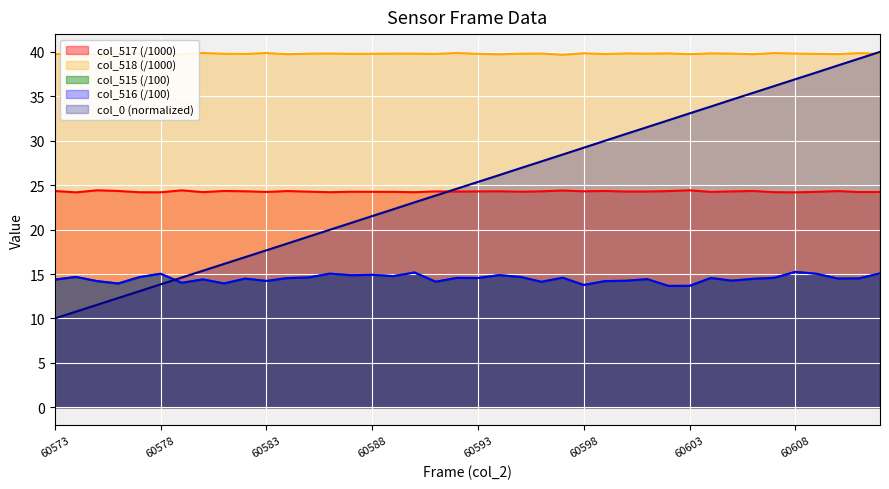

What is the difference between the maximum and minimum values in the col_517 series?

0.2